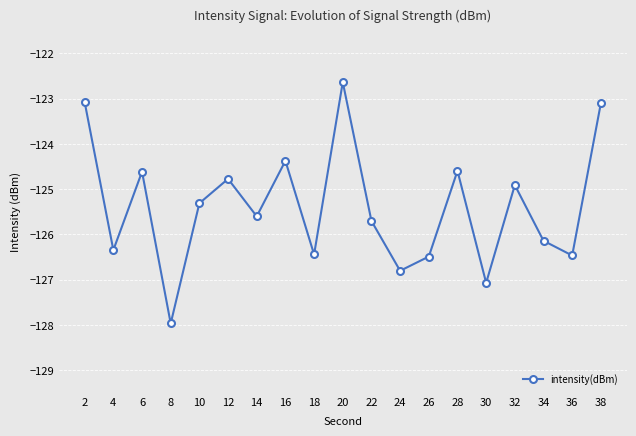

At which category does the data reach its first local valley?

4